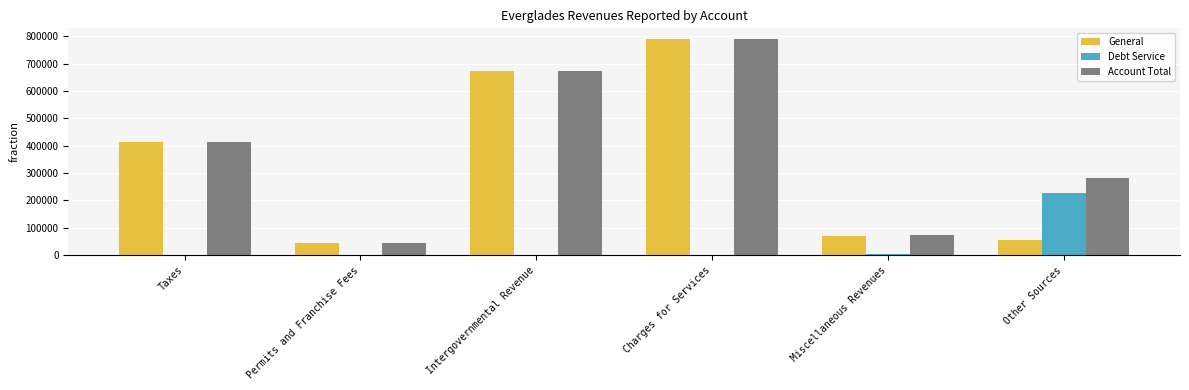

What is the maximum value shown in the chart?

789233